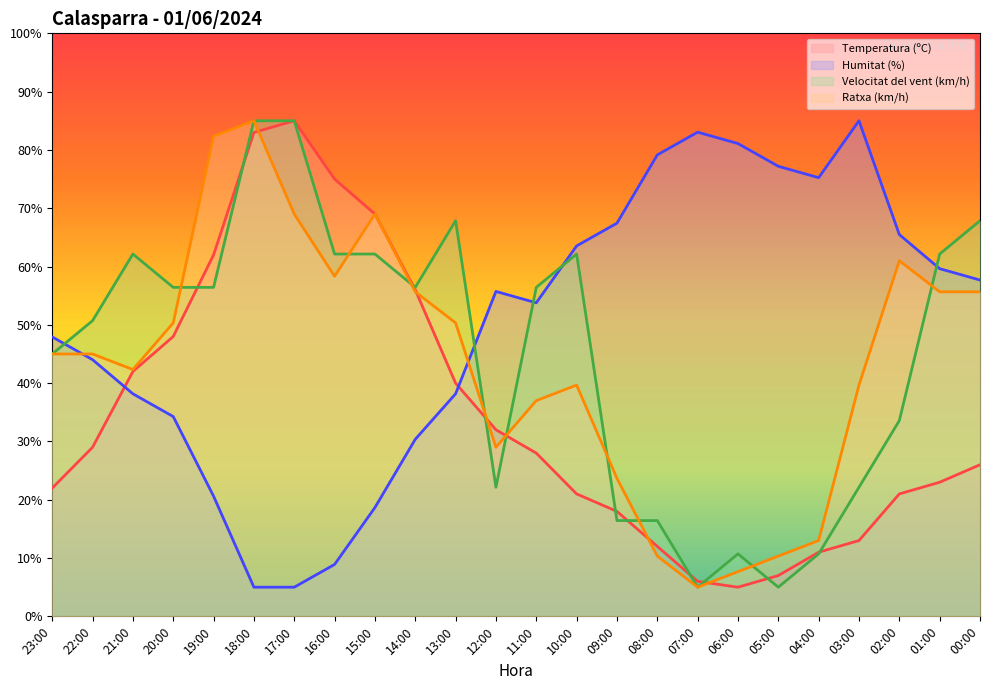

At how many categories does at least one series exceed 40?

24